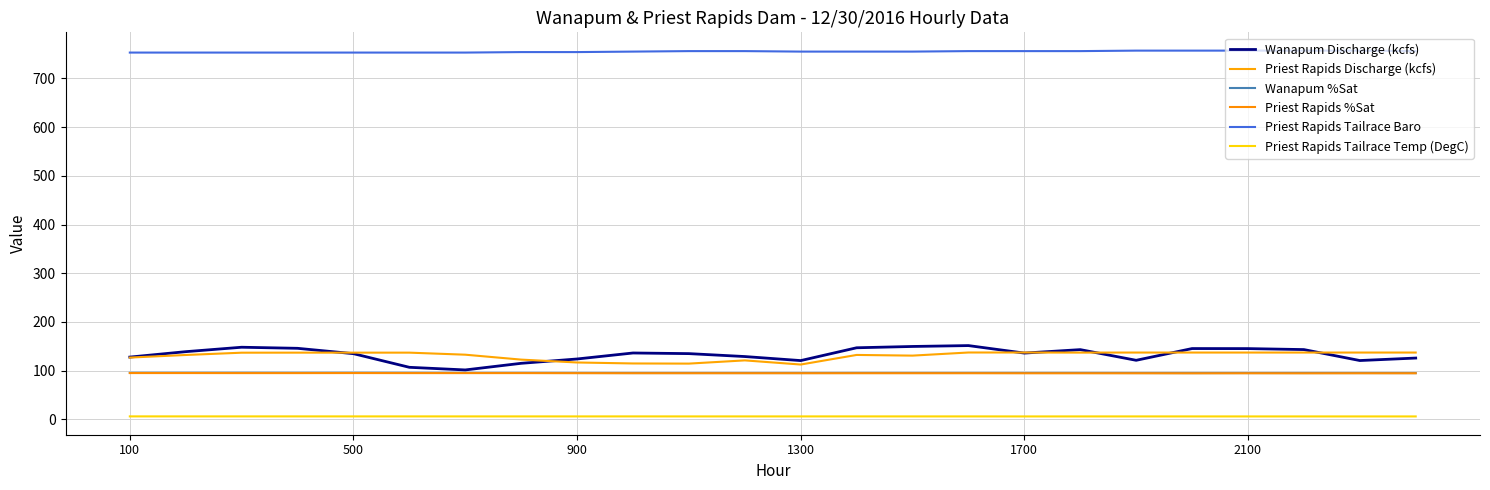

How many interior local peaks does the Wanapum Discharge (kcfs) series have?

5